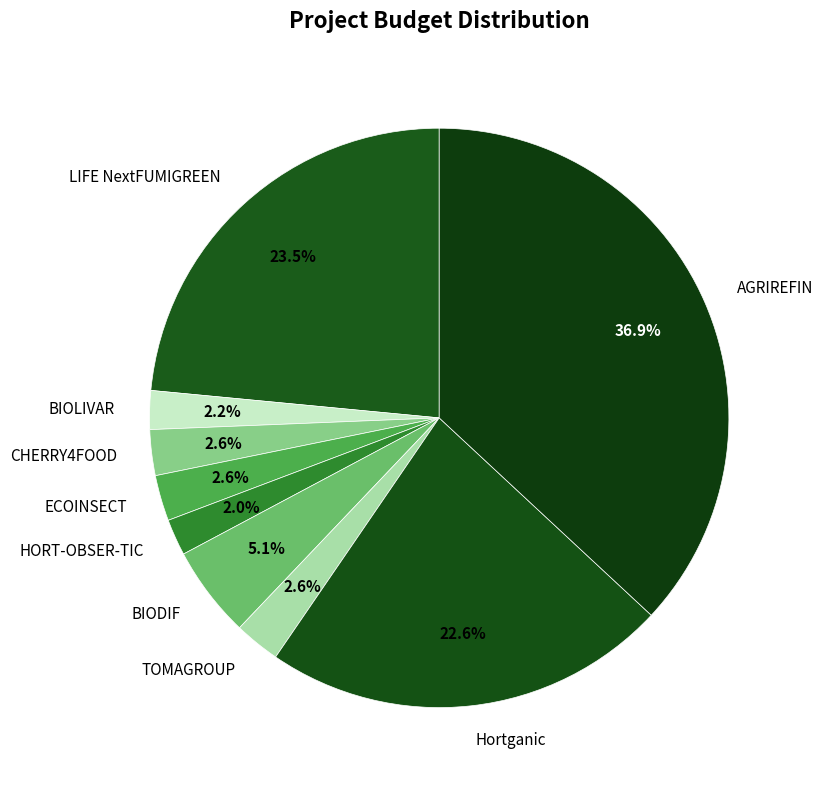

Which slice is the largest?

AGRIREFIN